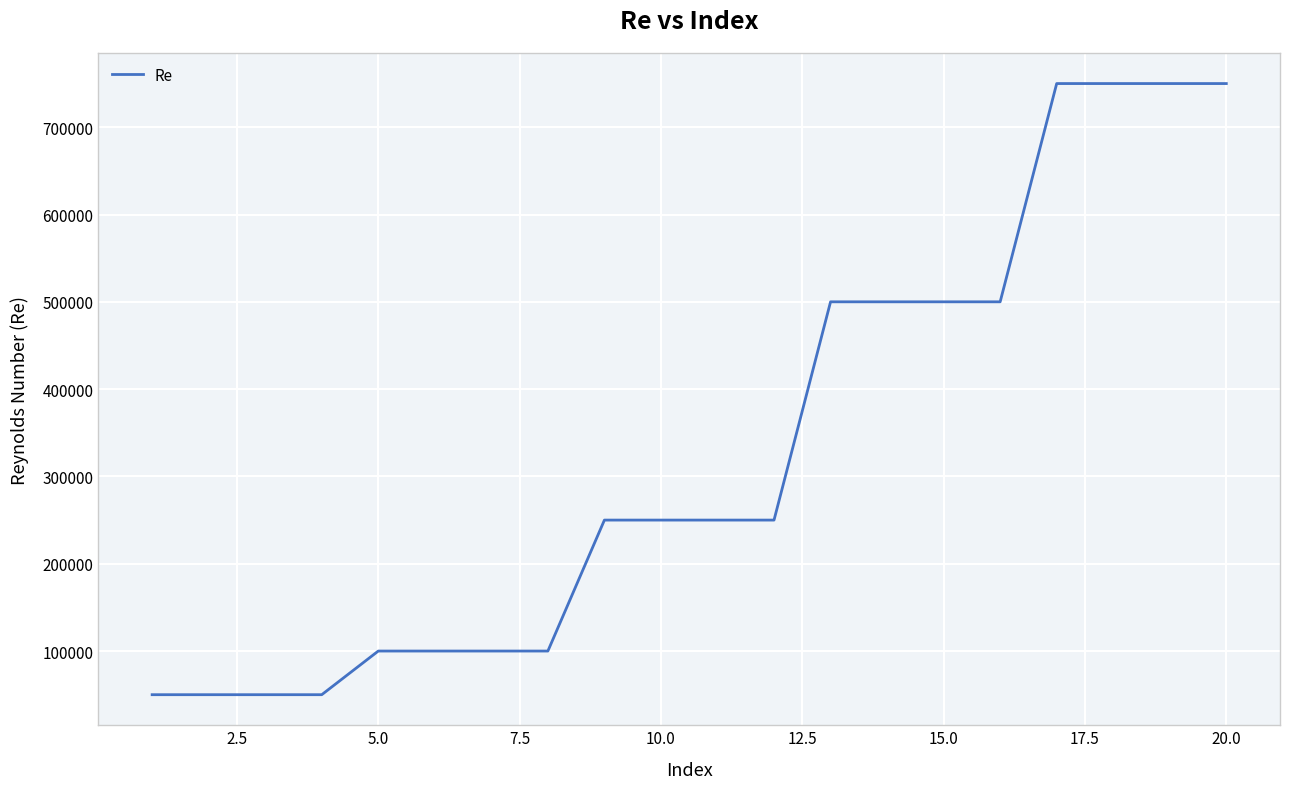

What is the difference between the maximum and minimum values?

700000